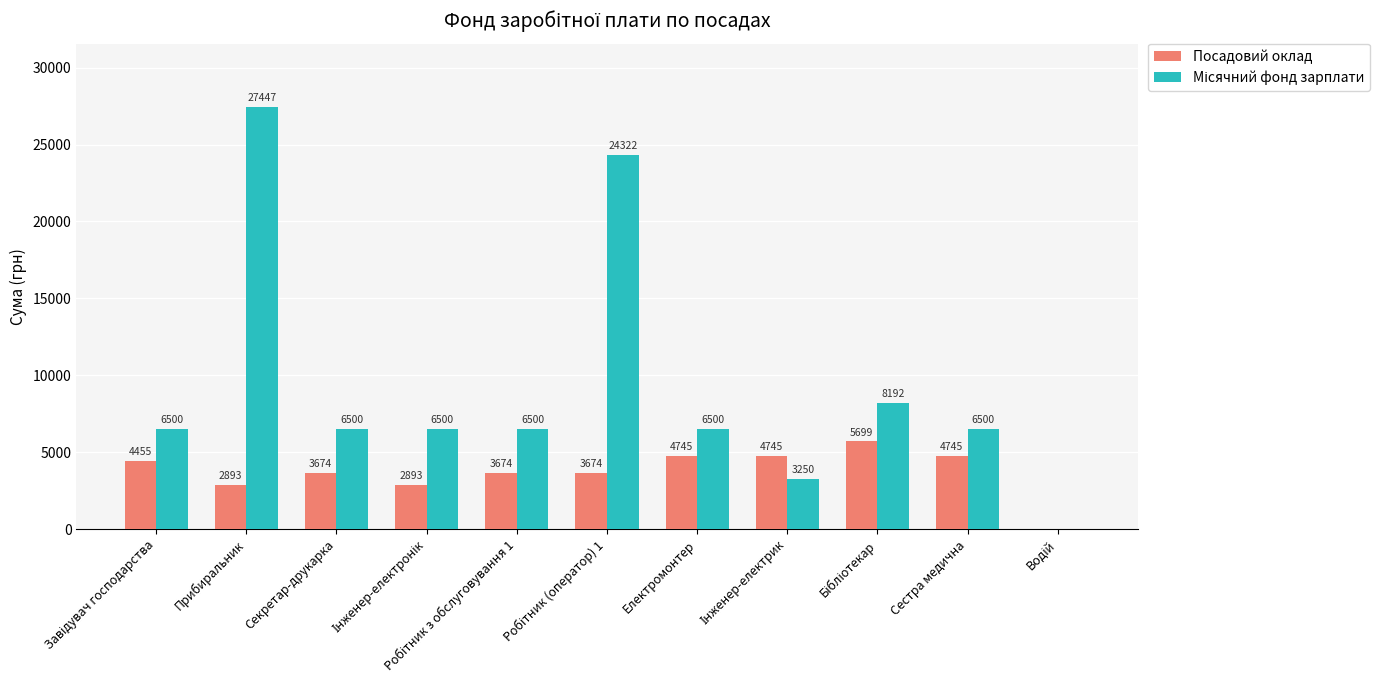

What is the sum of all Посадовий оклад values?

41197.0